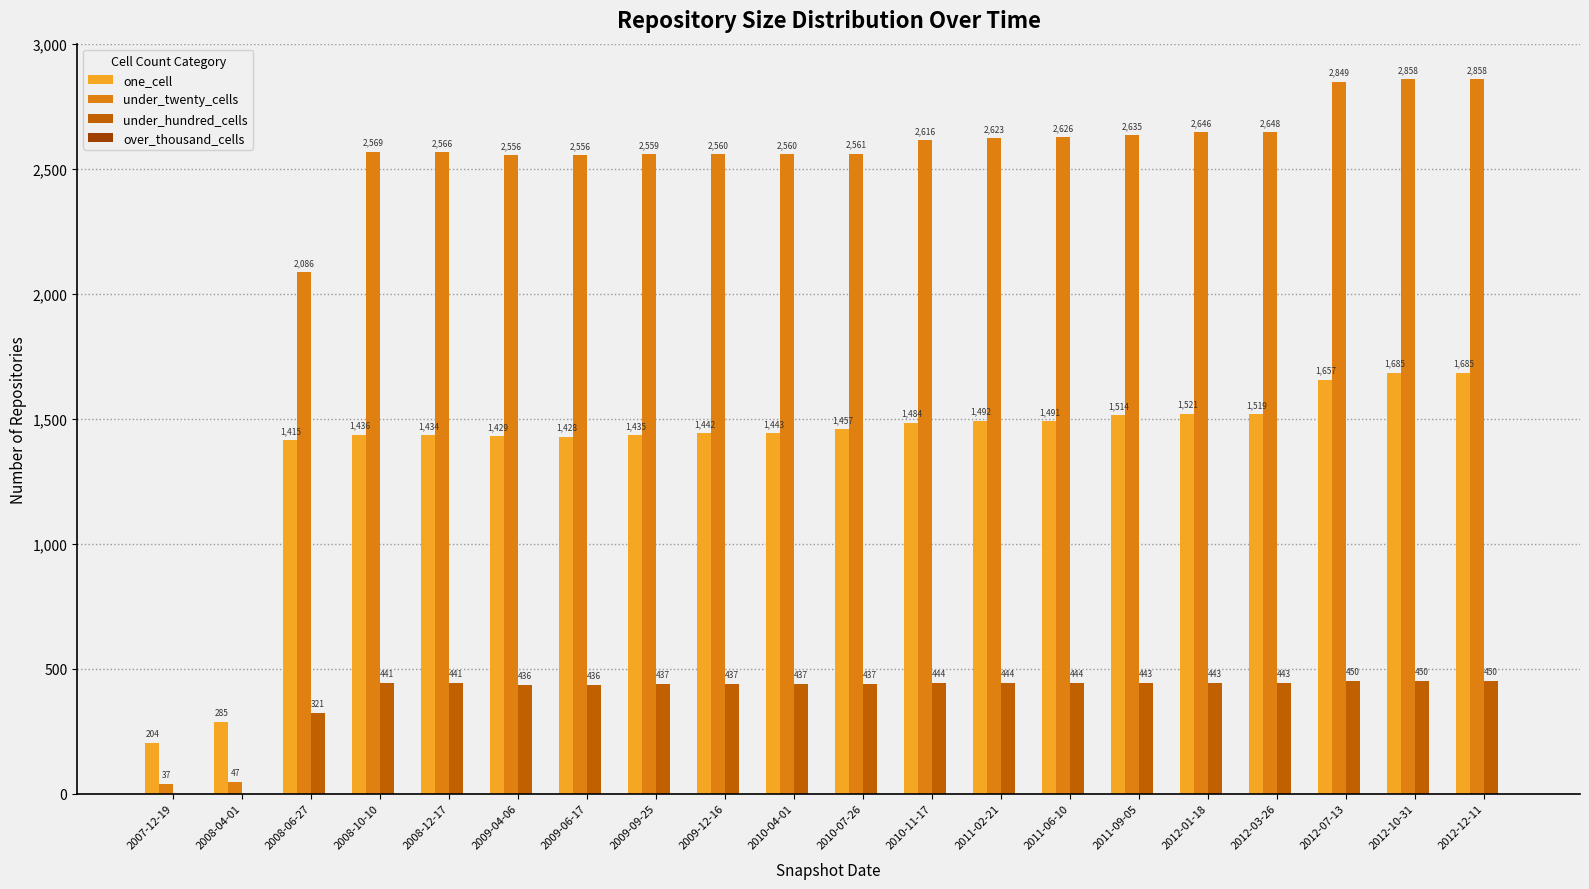

Where is one_cell nearest to the value 944?

2008-06-27